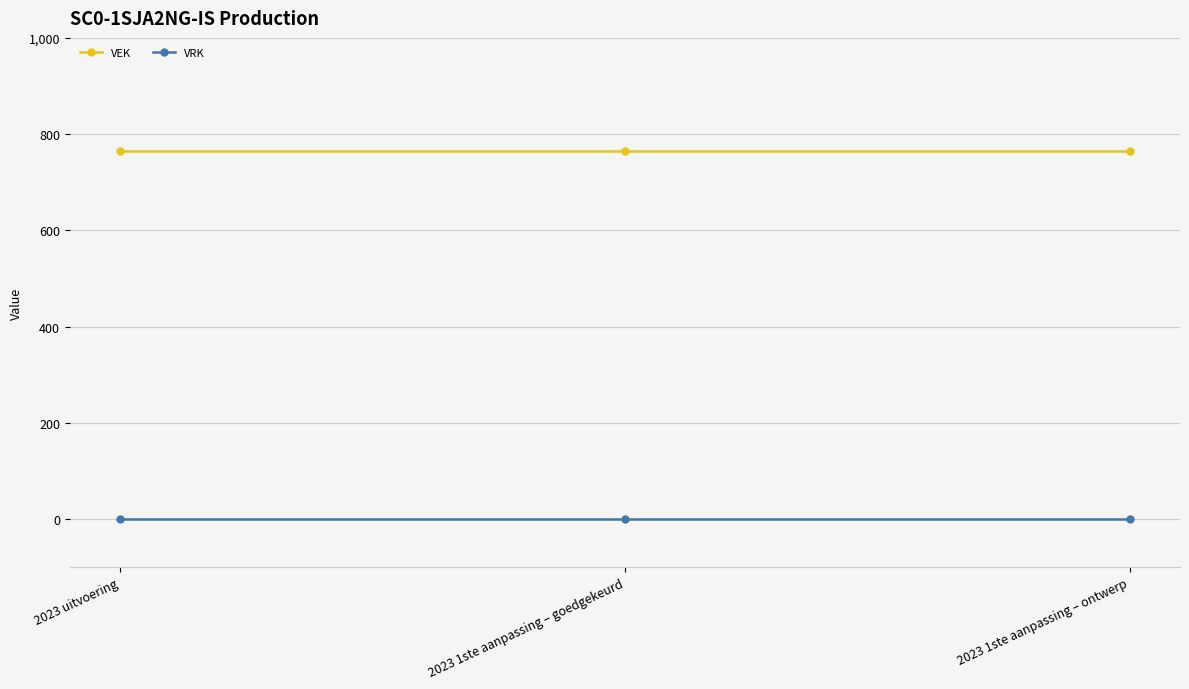

Rank the series by their average value, from lowest to highest.

VRK, VEK